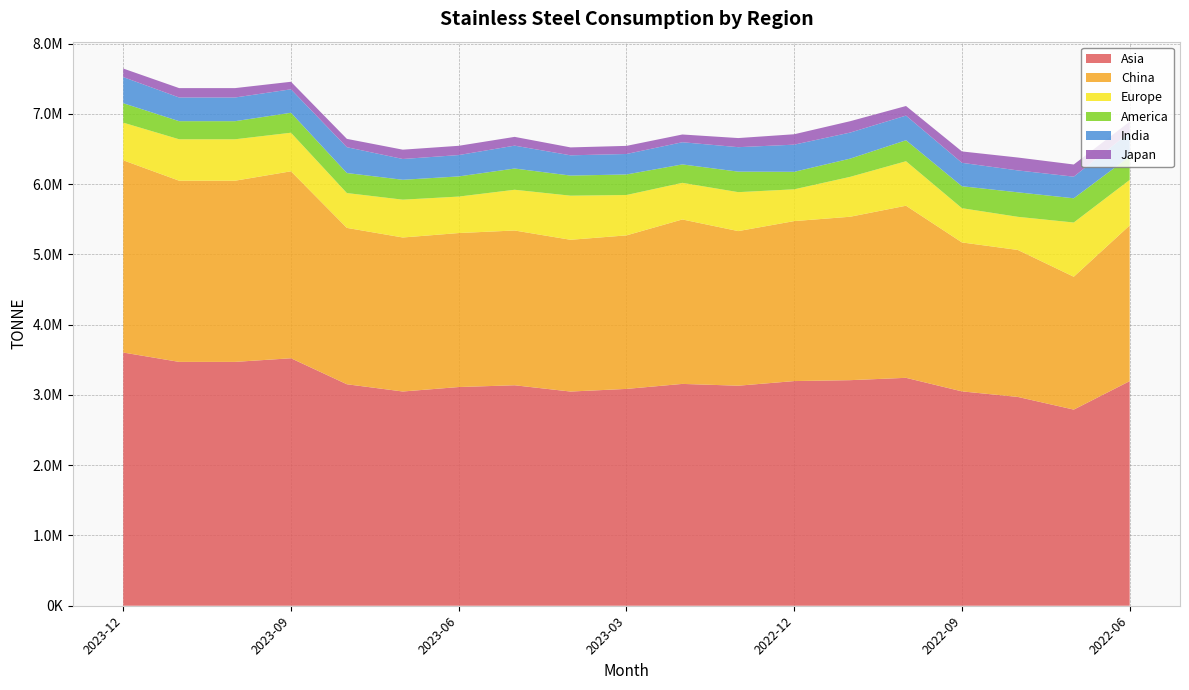

Reading right to left, transcribe all the data shown in this chart.

Asia: 3196028	2791027	2971373	3050304	3243268	3209919	3197005	3131173	3156747	3085566	3048059	3137456	3112164	3048742	3151733	3521627	3470024	3470024	3603223
China: 2216126	1890729	2091425	2119754	2448885	2325403	2276544	2199967	2340011	2184581	2159548	2202247	2191296	2191450	2225058	2660532	2578046	2578046	2735896
Europe: 647361	771605	471384	487086	633226	567525	452256	554129	521171	574589	627427	579629	518871	538192	495589	548753	589661	589661	535378
America: 332934	344954	348775	312398	298422	259304	249017	292017	261997	292319	286204	302315	286963	282923	285197	284071	257685	257685	276433
India: 344817	307356	311638	333309	351106	370885	386488	348137	315751	291492	288309	325630	303823	295977	367609	334000	337000	337000	372000
Japan: 150621	173197	183442	161923	136251	161666	147976	129574	110191	115189	112613	124726	131764	132571	118391	107000	133531	133531	121597